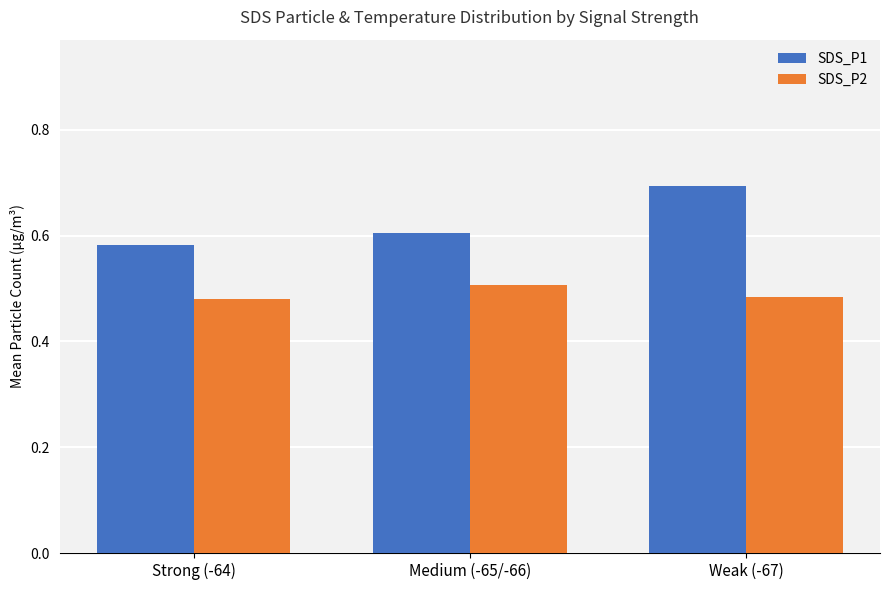

List the series in order of their peak value, highest first.

SDS_P1, SDS_P2